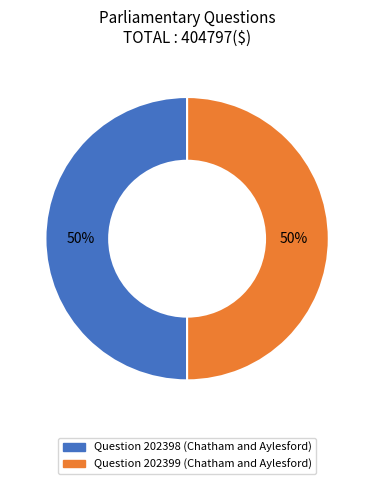

How many slices are in this pie chart?

2